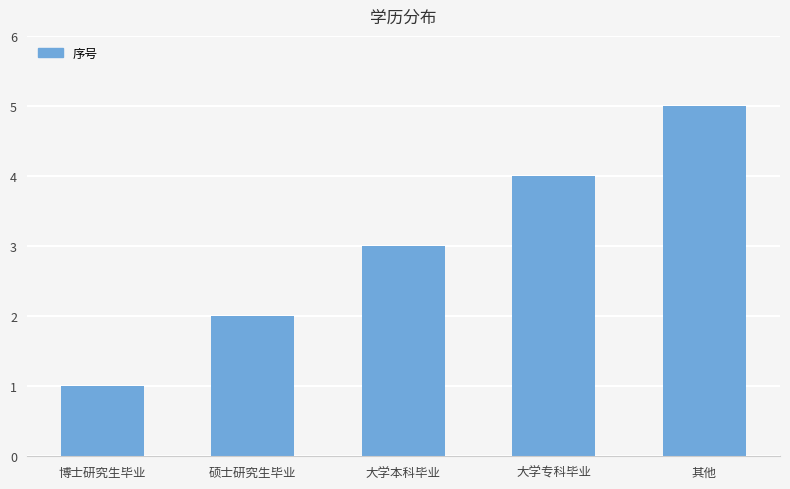

List the labels in order of value, smallest first.

博士研究生毕业, 硕士研究生毕业, 大学本科毕业, 大学专科毕业, 其他